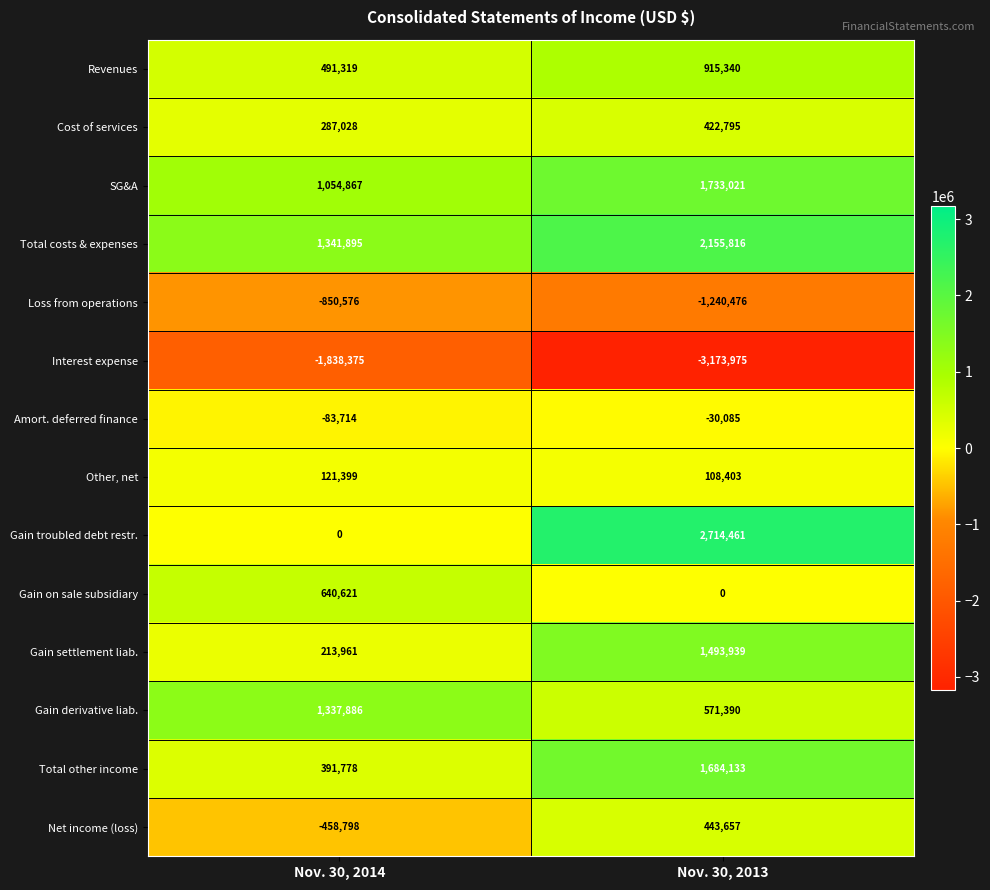

At which label is Gain troubled debt restr. closest to 1357230?

Nov. 30, 2014